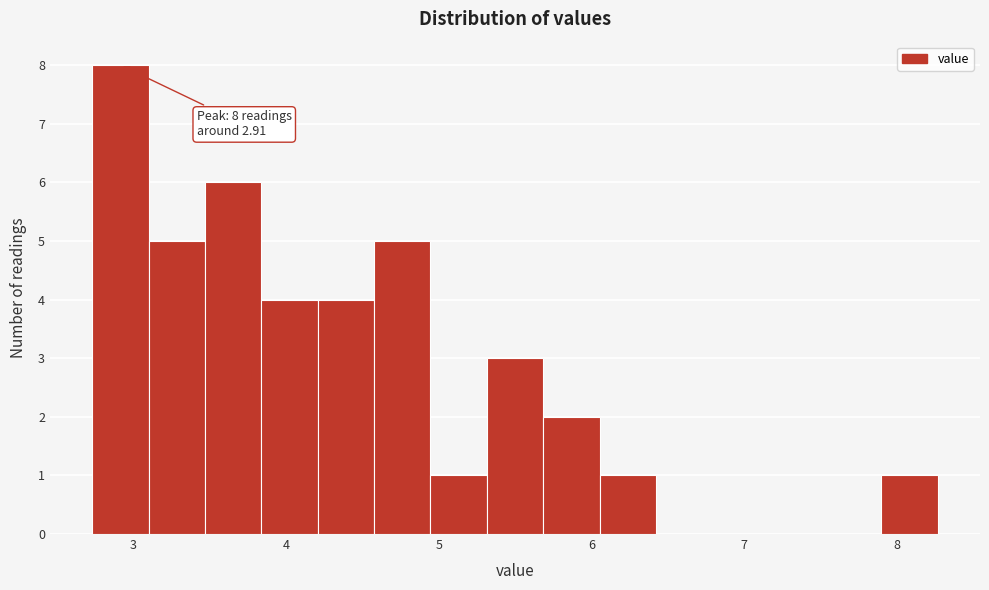

Read against the x-axis, roughly where is the centre of the tallest bar?

2.9